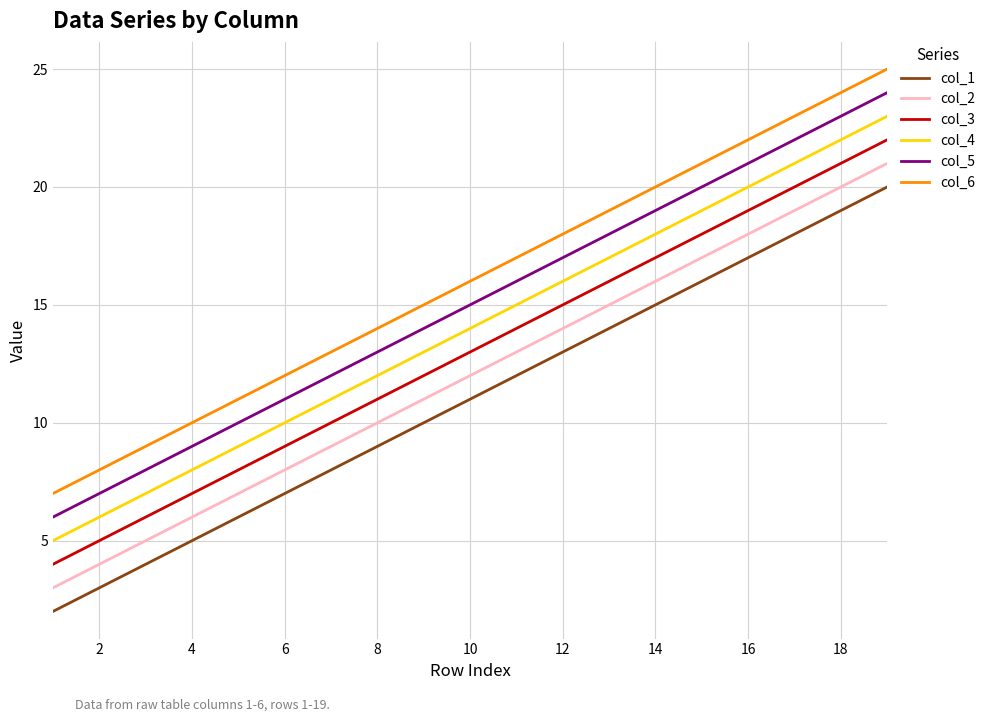

True or false: col_5 has more than 0 points higher than both neighbors.

False